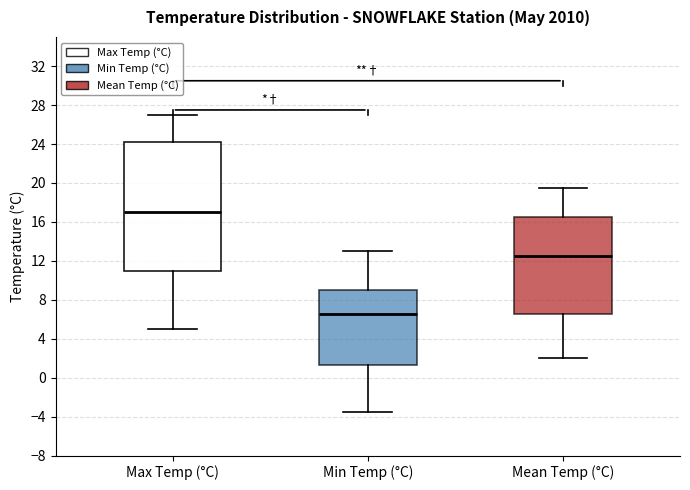

Which box's median line is the highest?

Max Temp (°C)